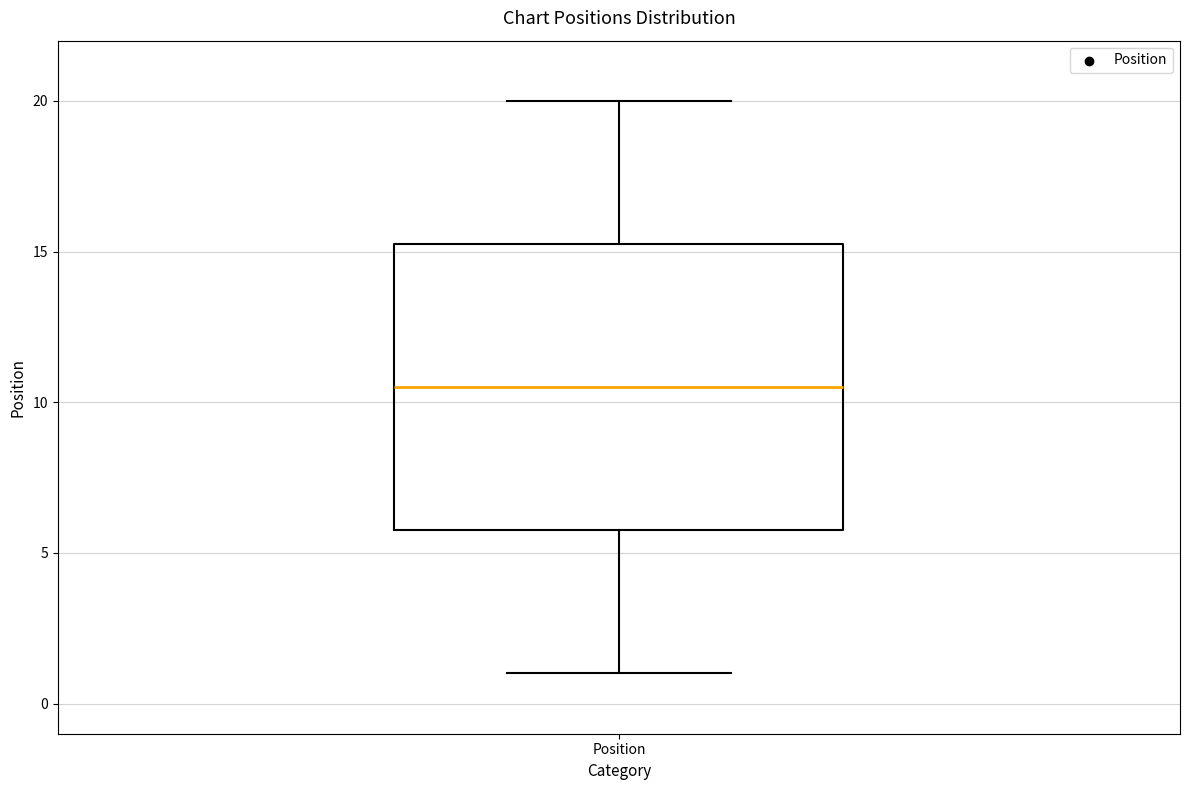

Where is the upper edge of the box for Position on the y-axis? The values are not printed on the chart, so give them approximately, as read against the axis.

15.5